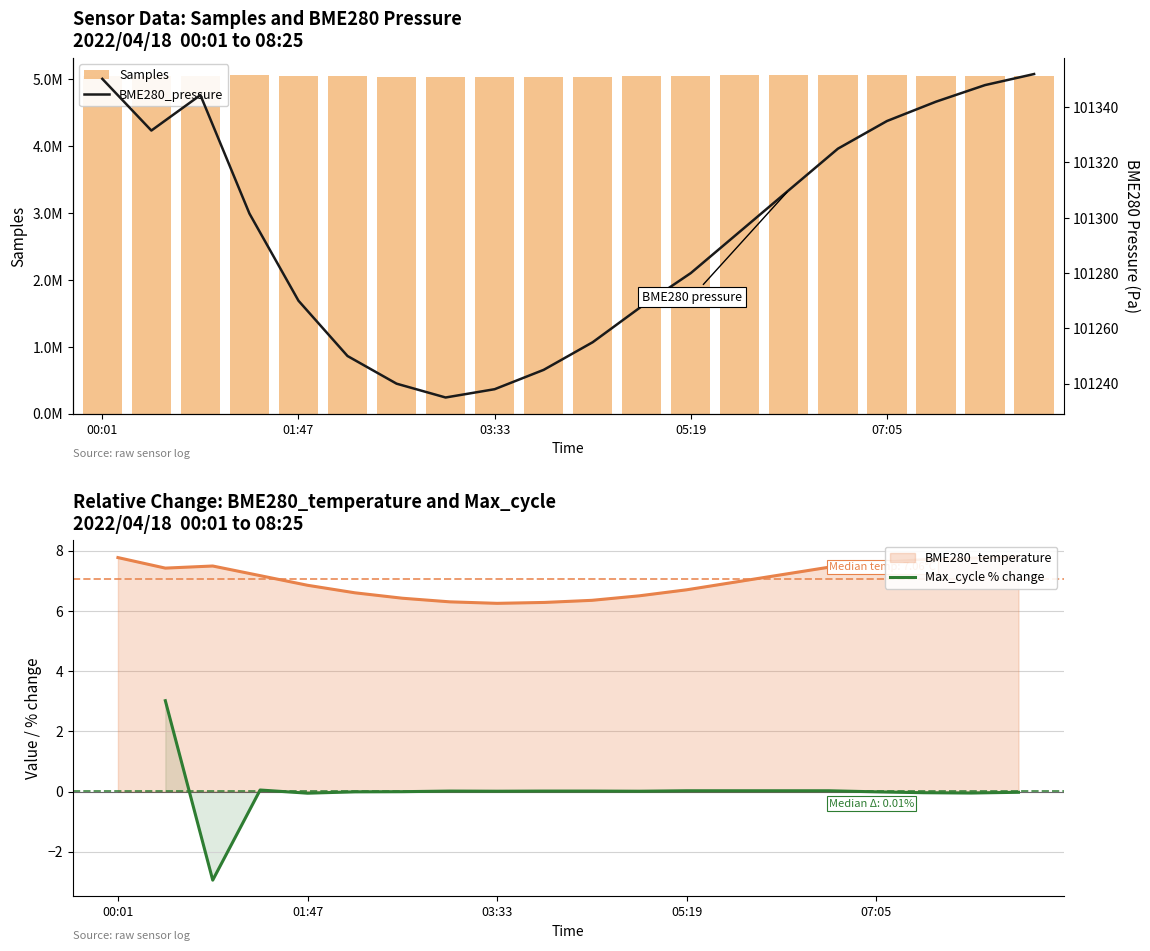

What is the value of the Samples bar at the 14th from the left?

5062000.0